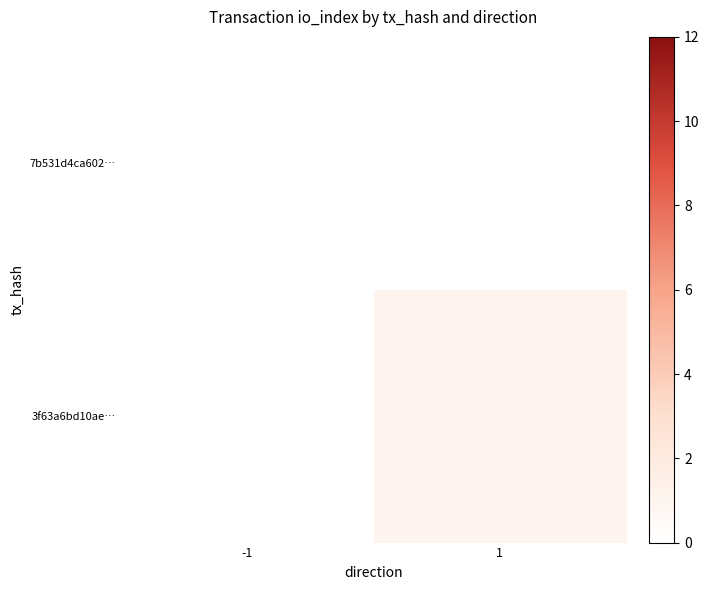

What is the greatest value displayed?

1.0